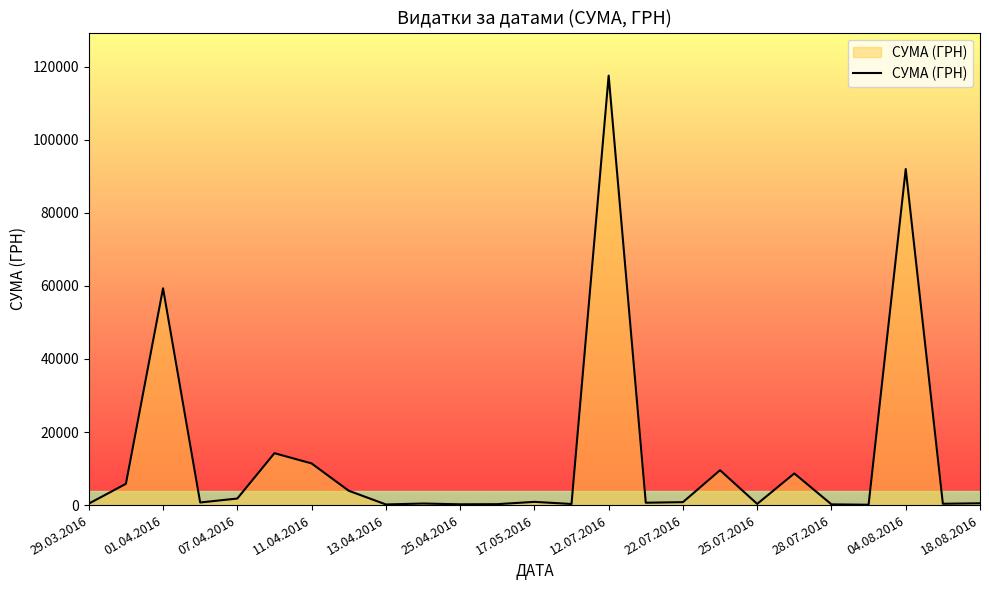

What is the maximum value shown in the chart?

117568.8